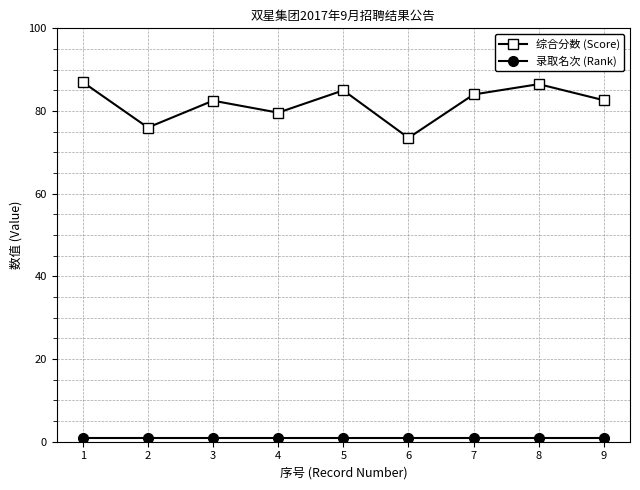

What are all the series names shown in the legend?

综合分数 (Score), 录取名次 (Rank)